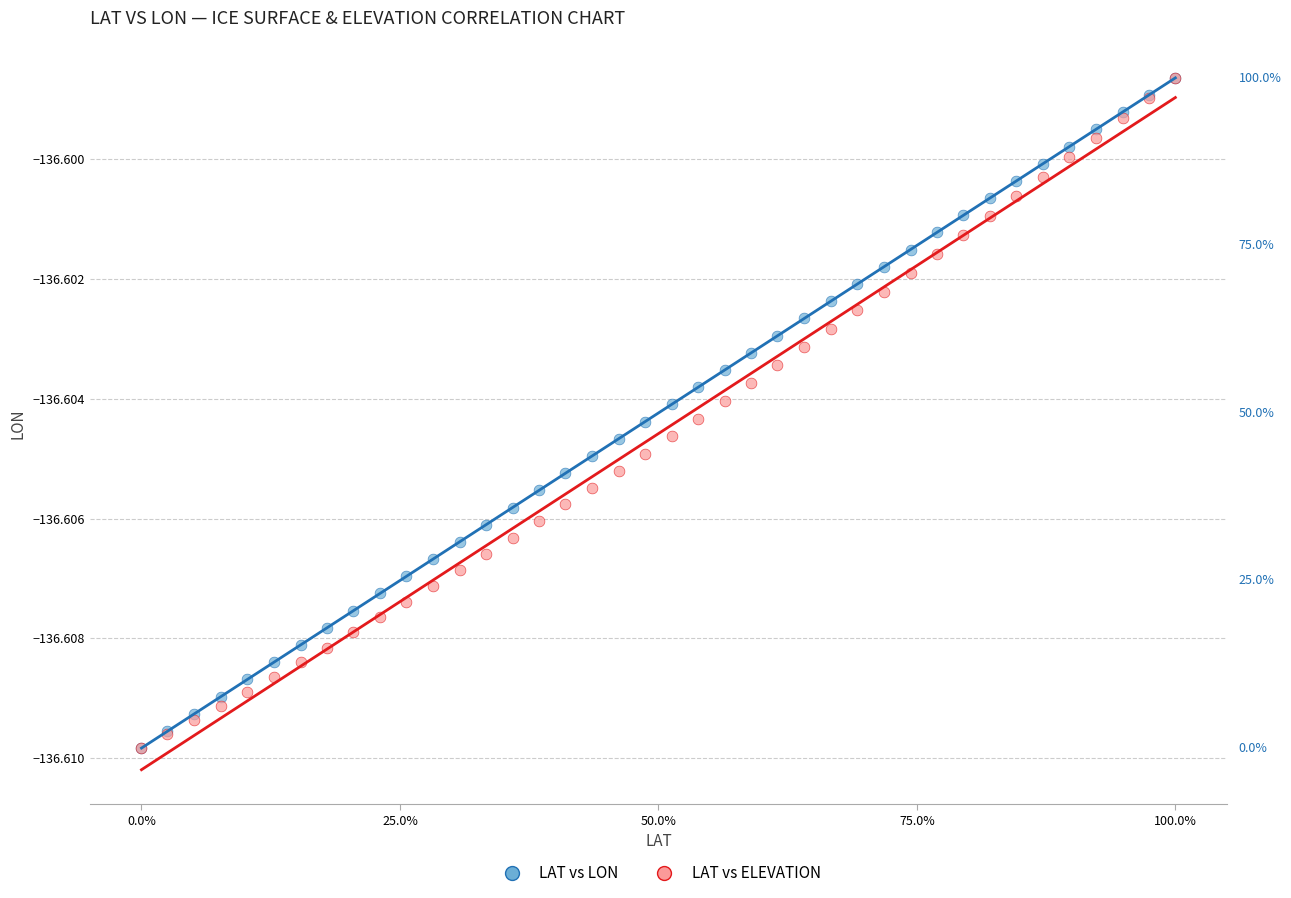

What are all the series names shown in the legend?

LAT vs LON, LAT vs ELEVATION